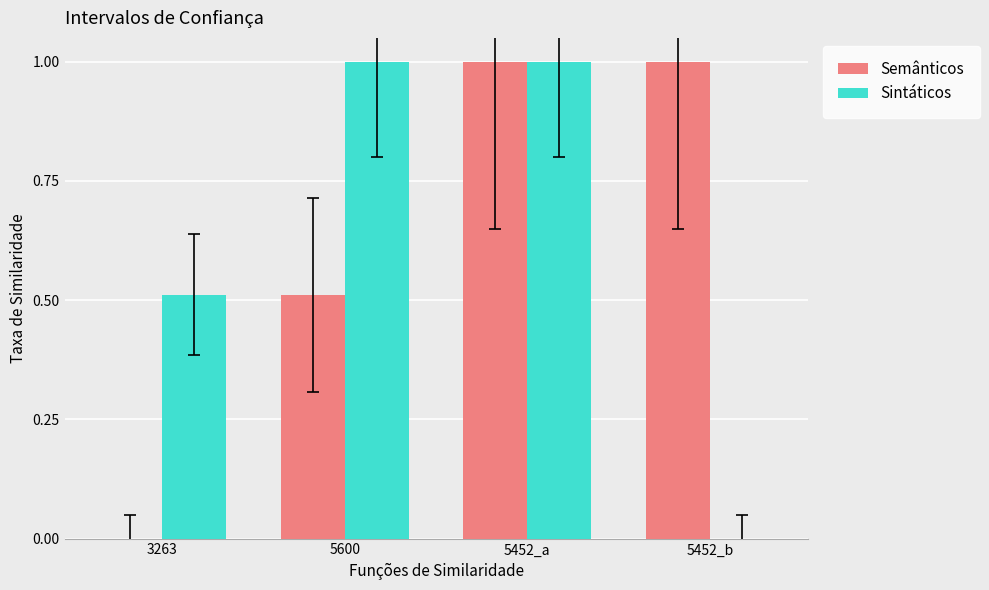

What is the approximate value of Sintáticos at 5600?

1.0